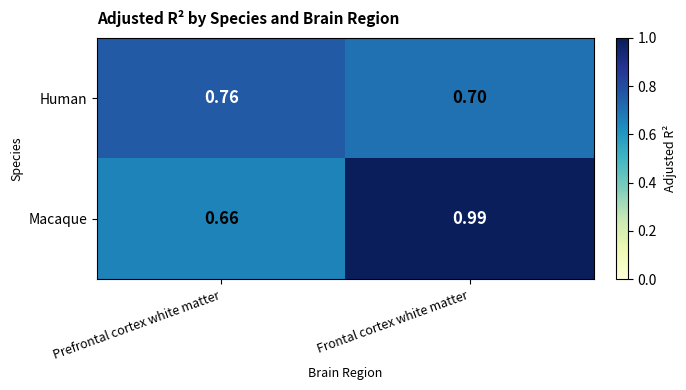

List the series in order of their overall mean, highest first.

Macaque, Human